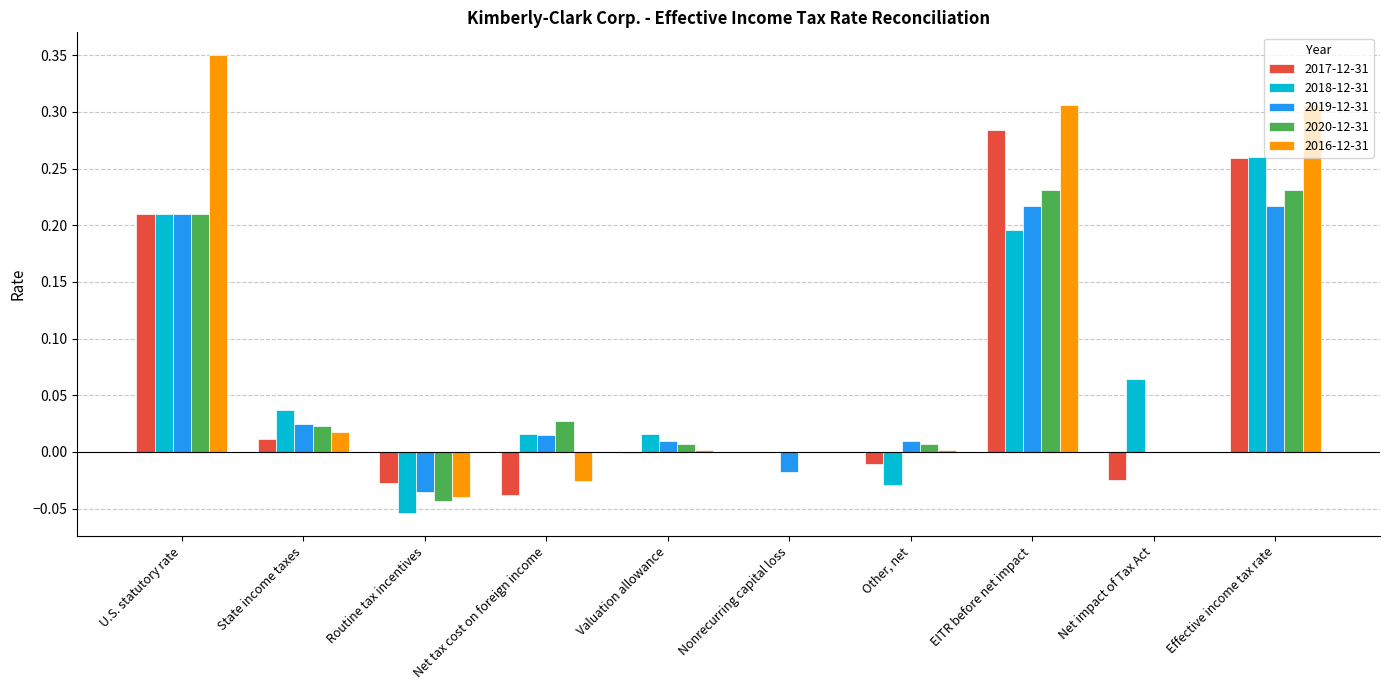

The 2017-12-31 series shows -0.0 at Net tax cost on foreign income. True or false?

True